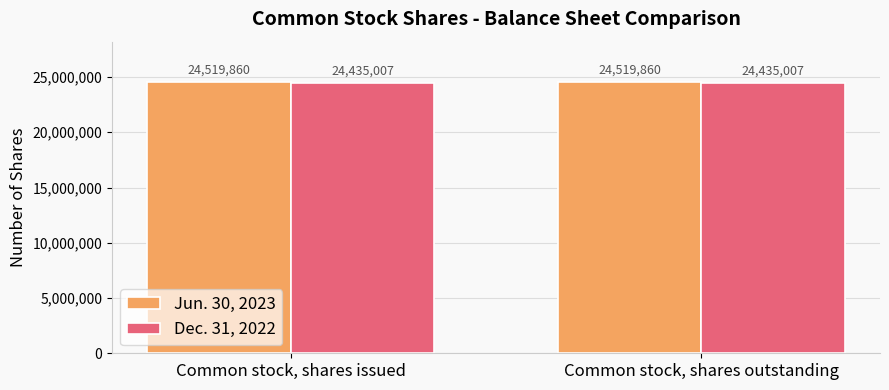

What is the difference between the highest and lowest values at Common stock, shares issued?

84853